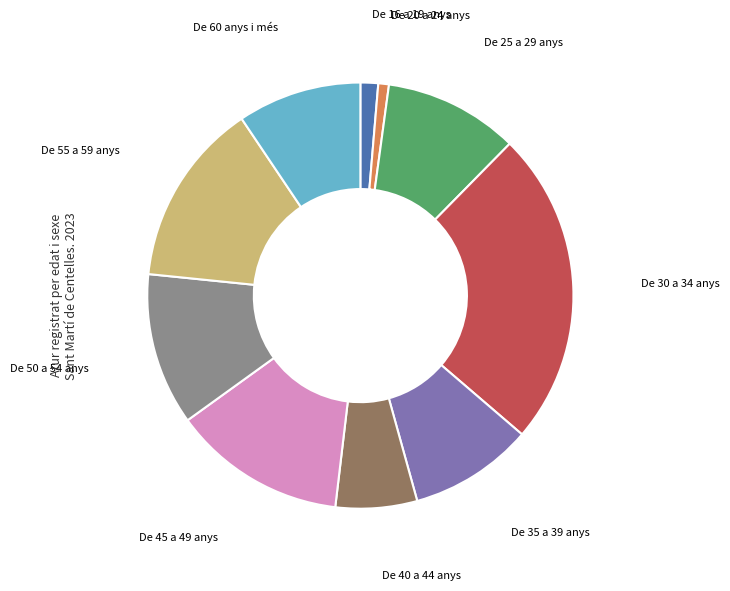

Is there a majority slice in this chart?

No